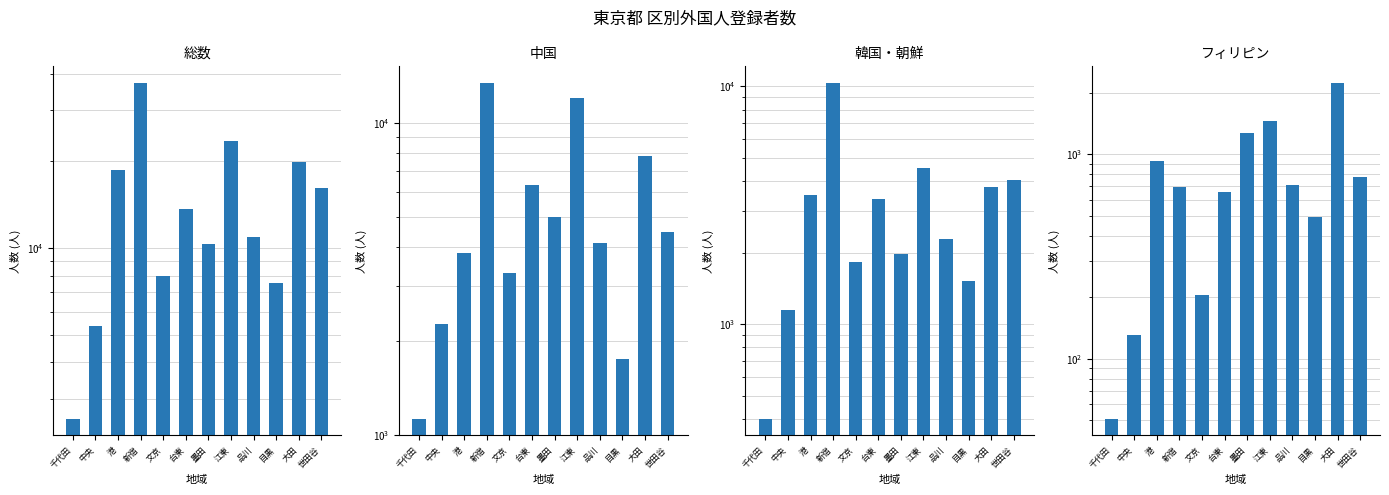

How many distinct data groups are displayed?

4